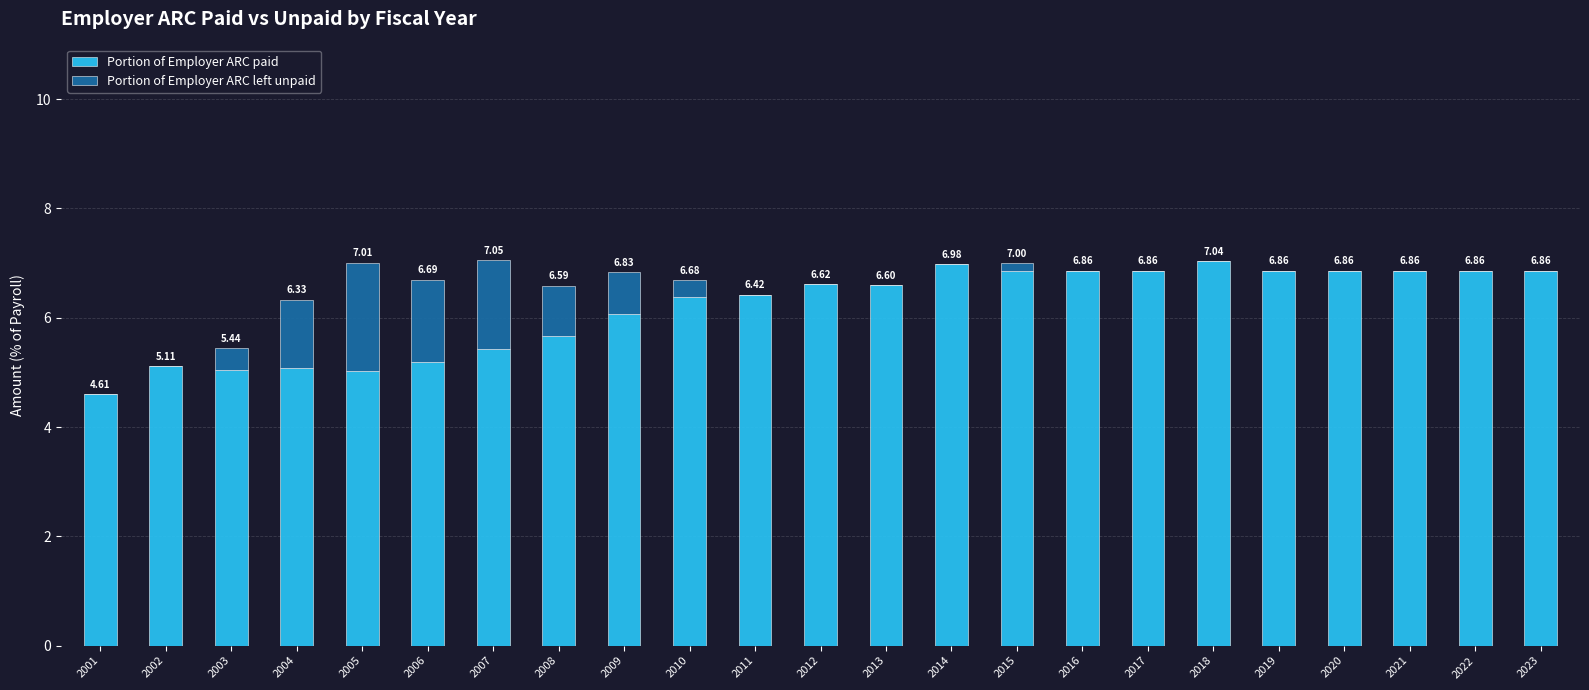

Count the number of categories in the chart.

23